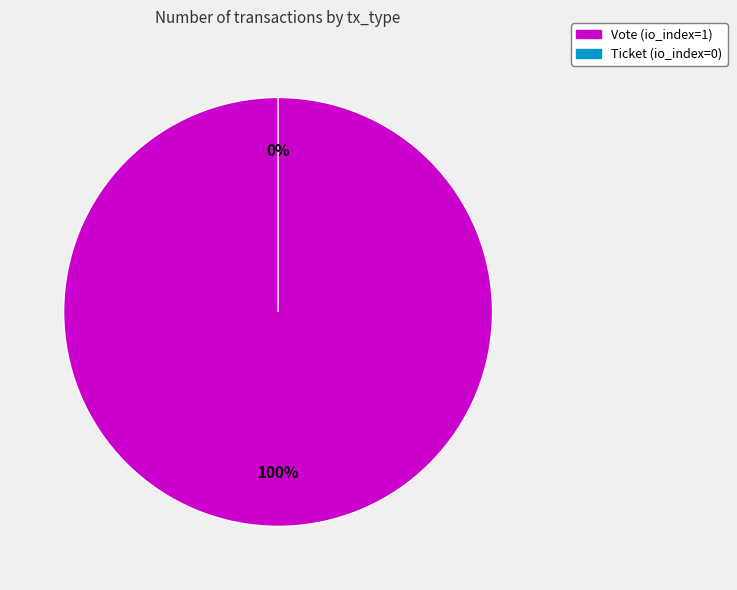

Is it true that Ticket is 0% of the pie?

True